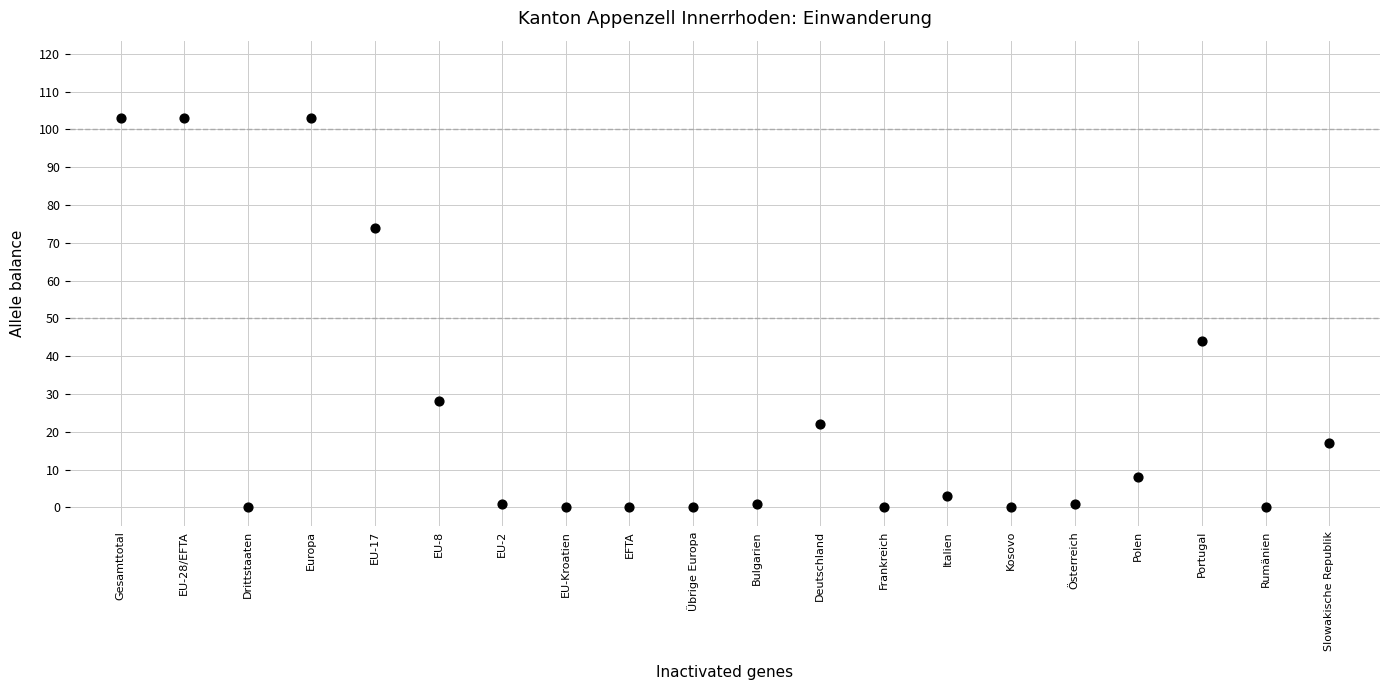

What Y value in the scatter plot is closest to 51?

44